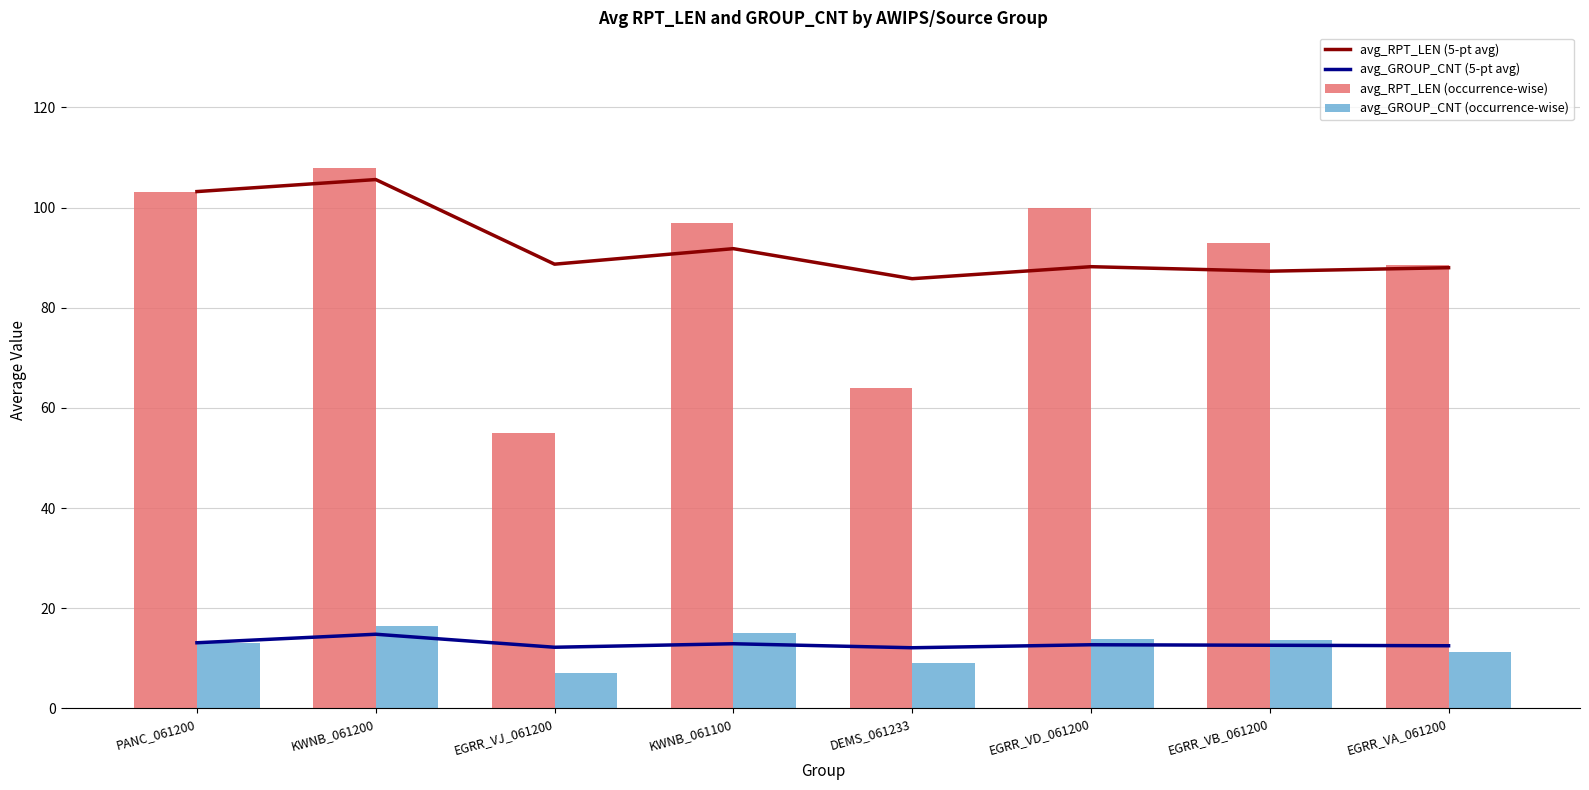

What is the approximate value of avg_GROUP_CNT (5-pt avg) at KWNB_061200?

14.8